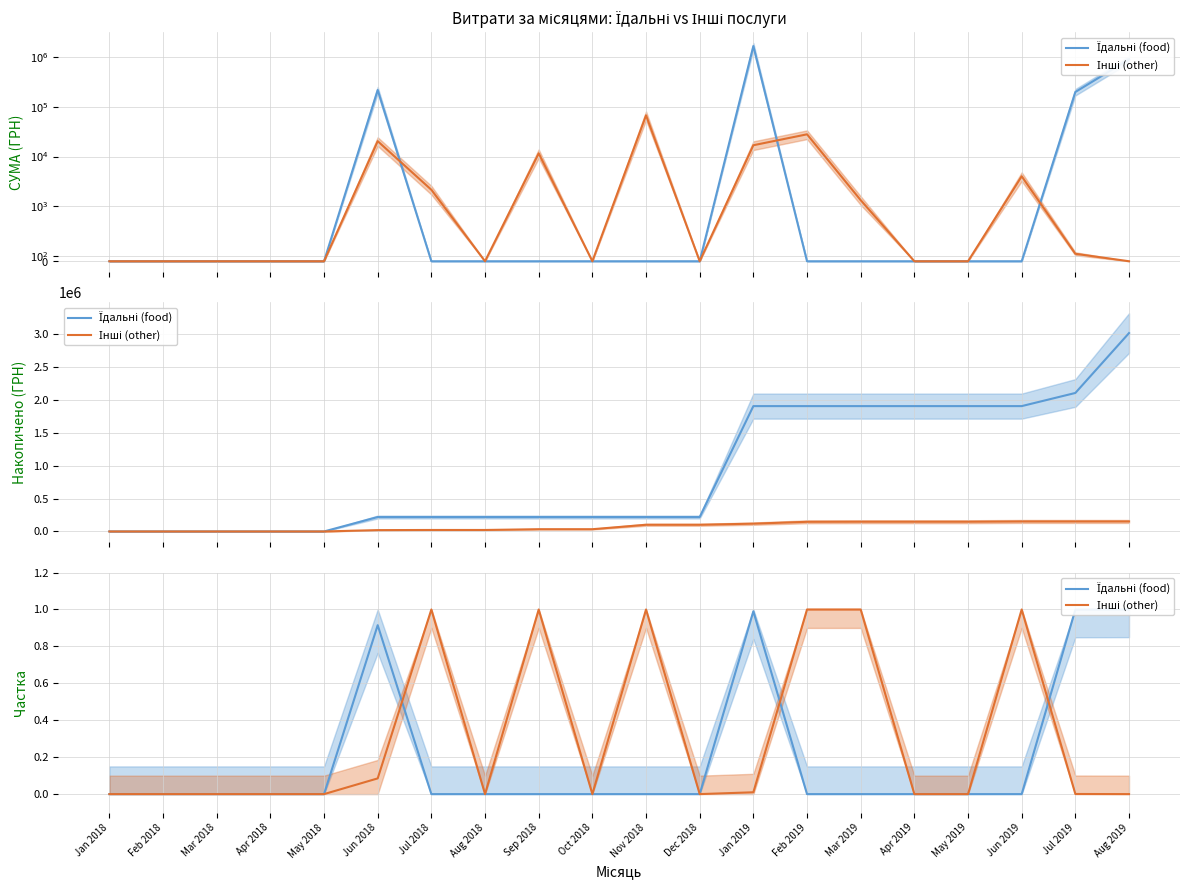

Read the Їдальні (food) value at Jan 2019.

1.0